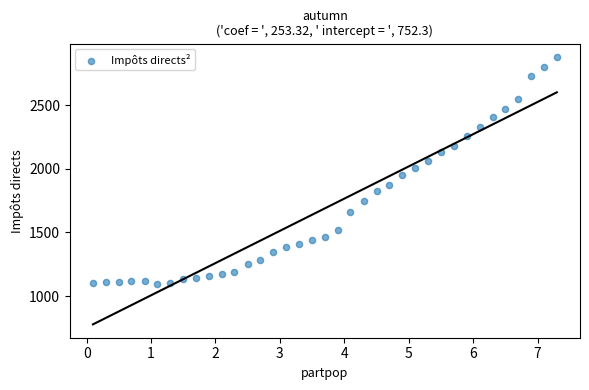

What is the range of Y values (max minus min)?

1781.3